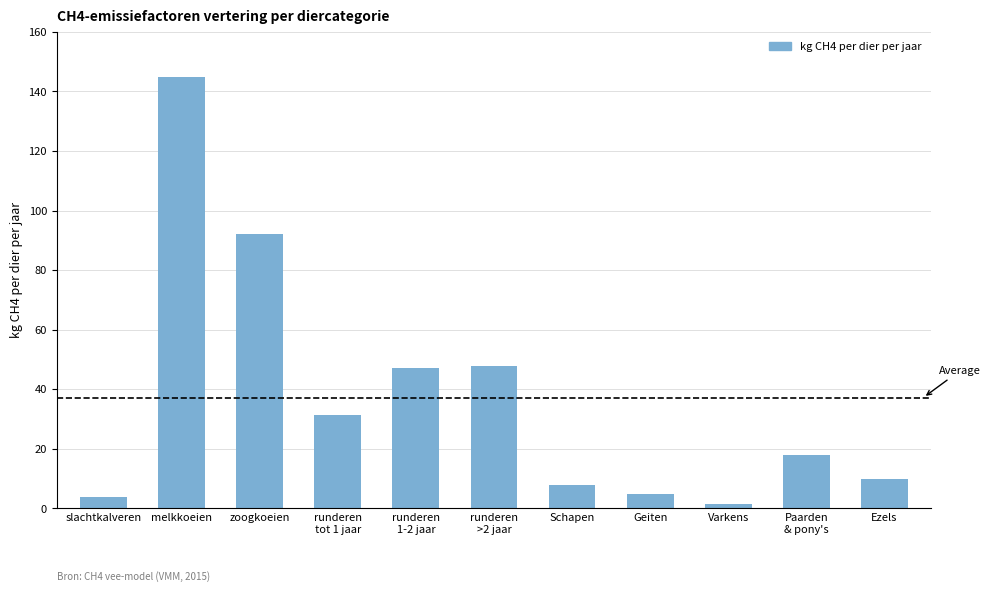

What is the label of the 1st bar from the left?

slachtkalveren